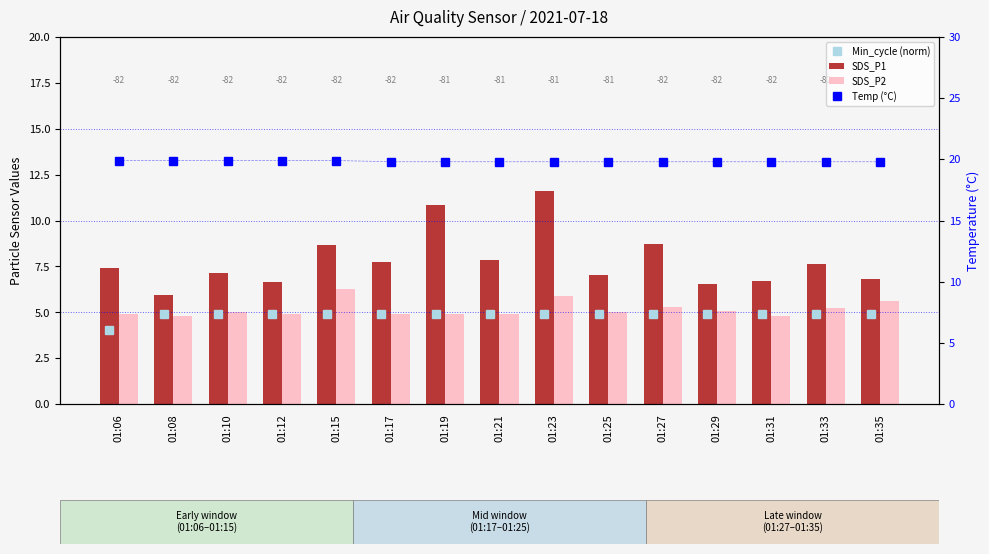

What are all the series names shown in the legend?

Min_cycle (norm), SDS_P1, SDS_P2, Temp (°C)